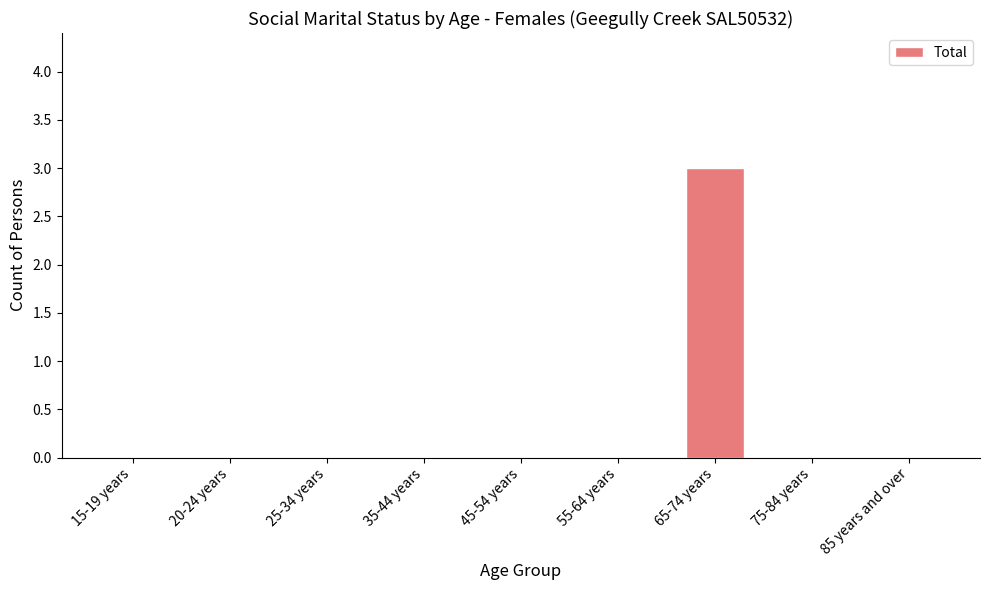

How many series are shown in this chart?

1